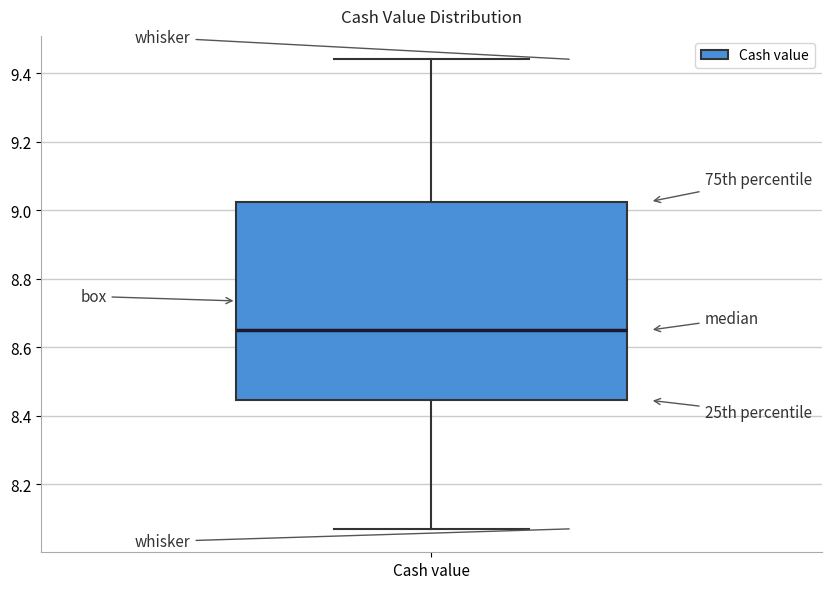

Transcribe this box plot: give where the median line is, the range the box spans, and where the two whiskers end, as read against the y-axis. The values are not printed on the chart, so give them approximately, as read against the axis.

median 8.66, box 8.44 to 9.02, whiskers 8.08 to 9.44